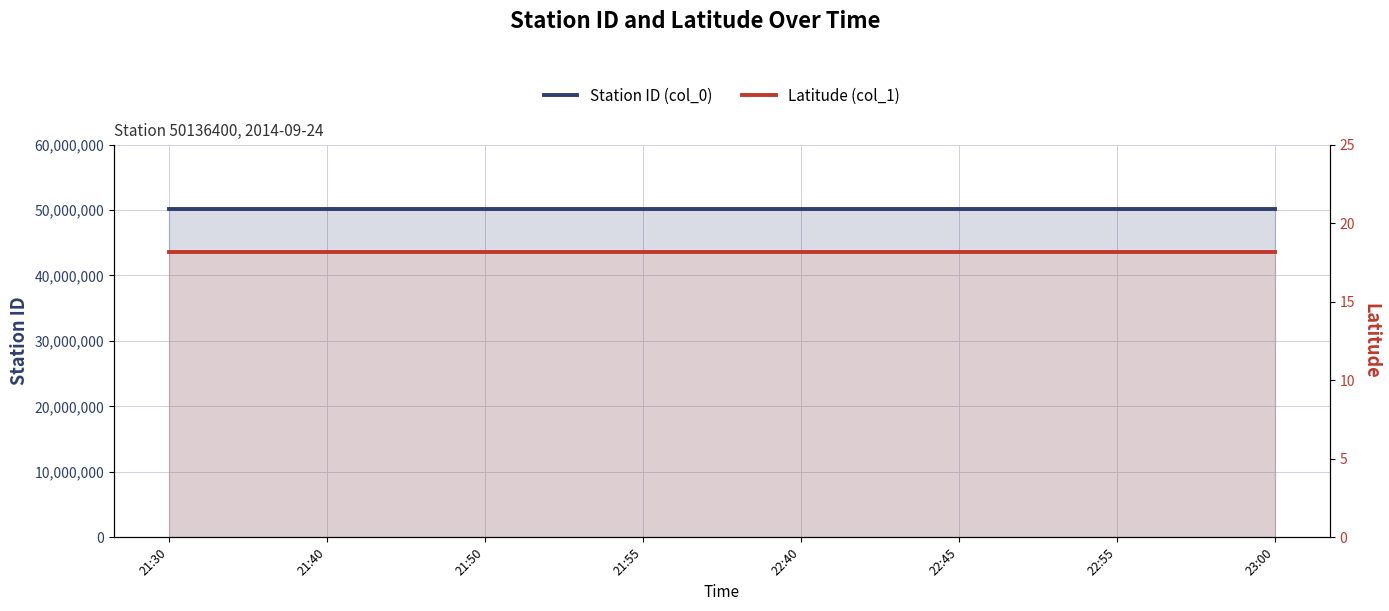

True or false: Latitude (col_1) has more than 1 points higher than both neighbors.

False